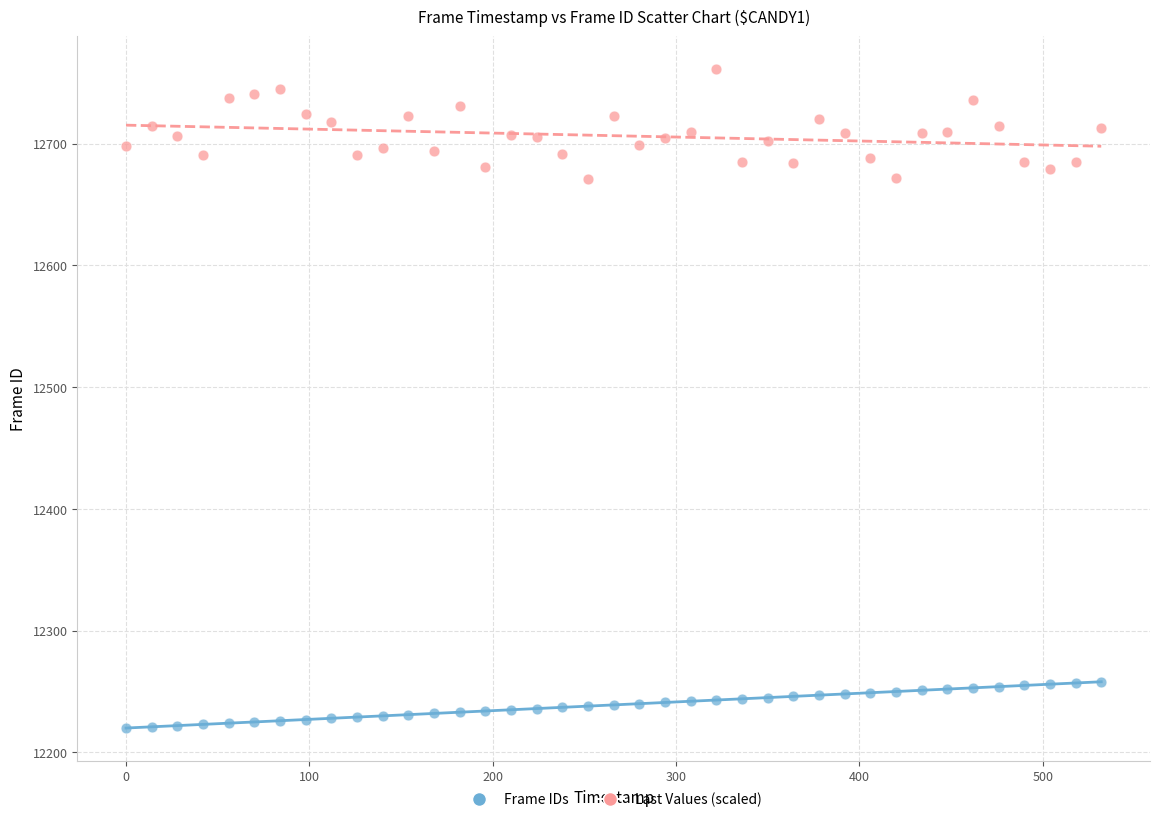

Across all data points, what is the range of Y values (max minus min)?

541.0